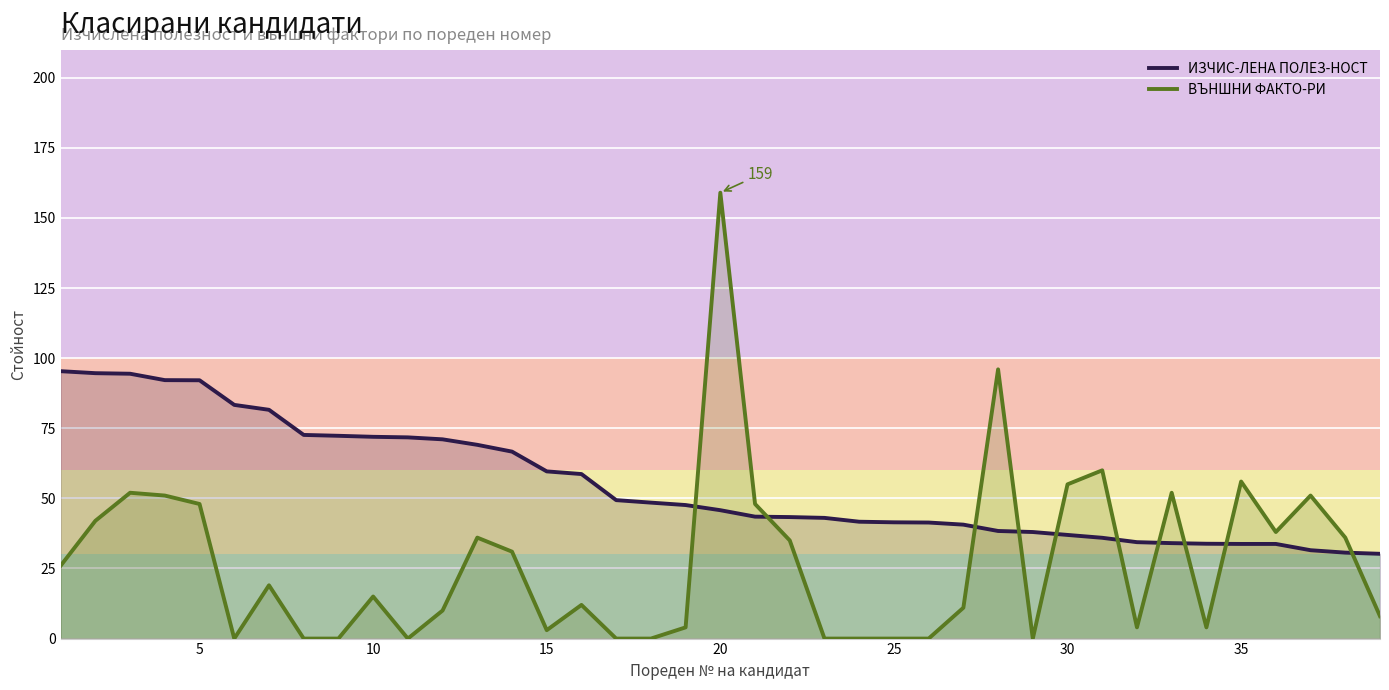

What is the difference between the highest and lowest values at 30?

18.0